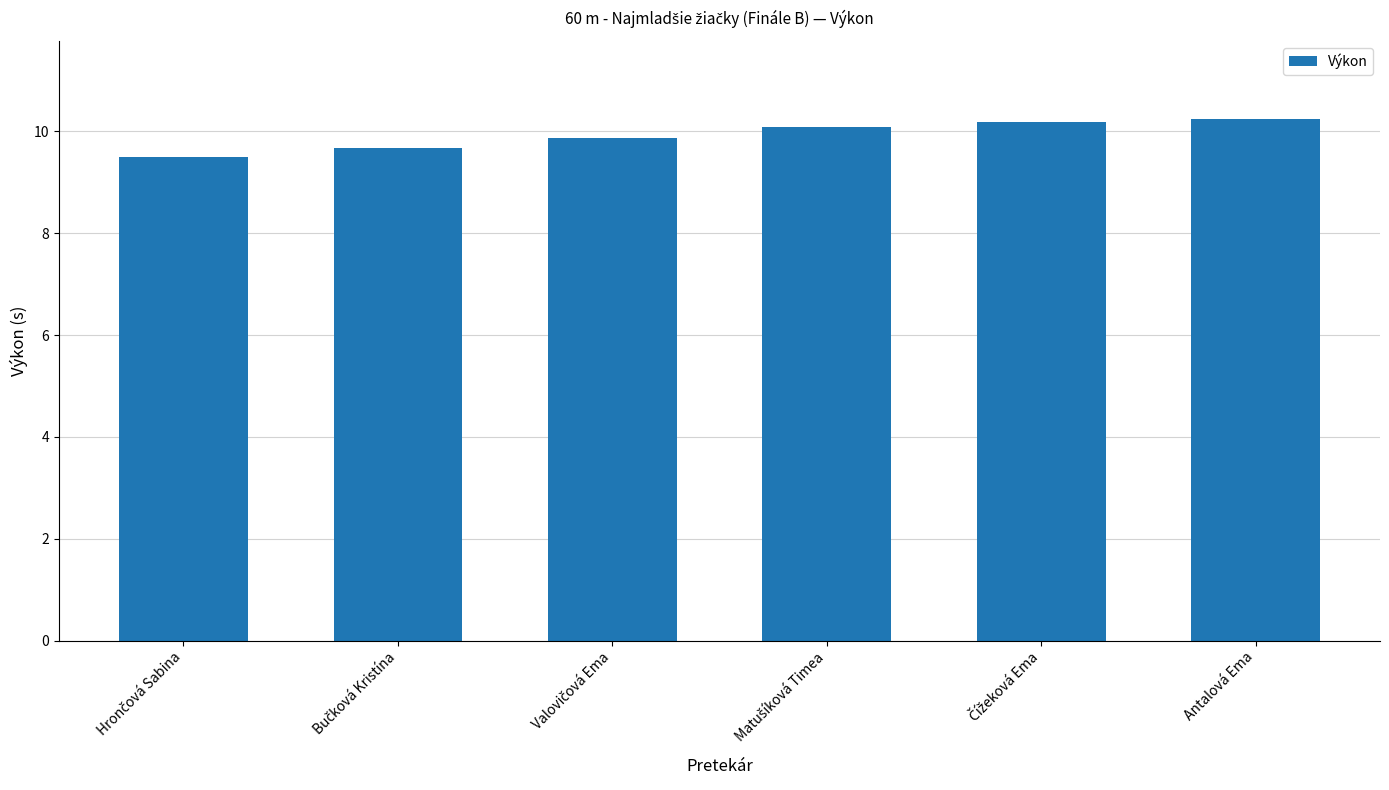

What is the maximum value shown in the chart?

10.2